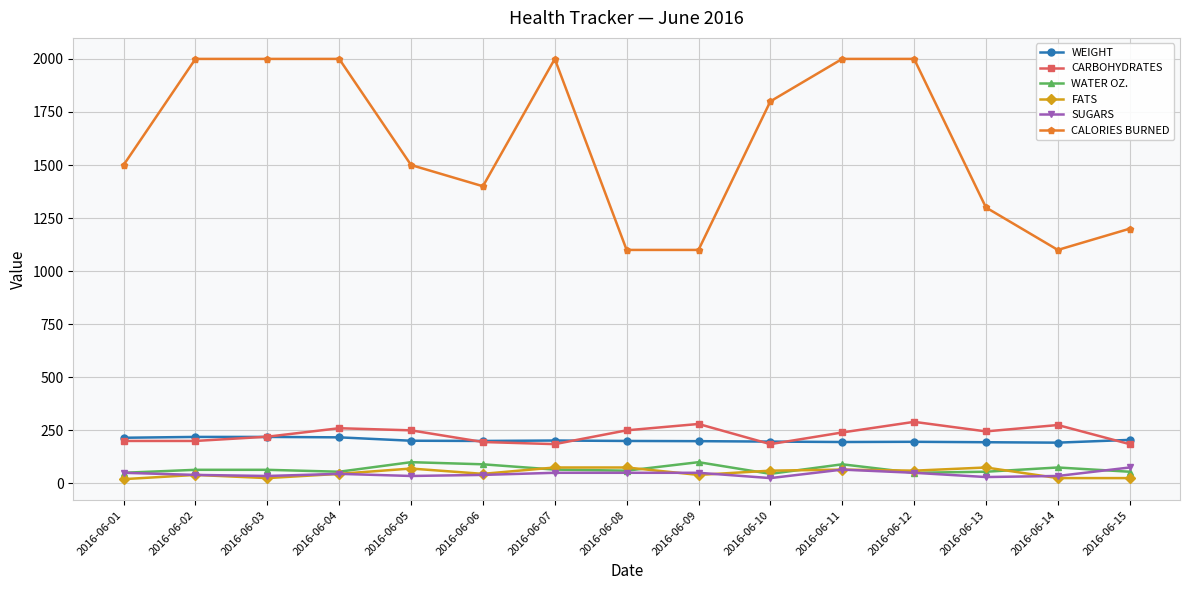

What is the lowest value of the WEIGHT series?

192